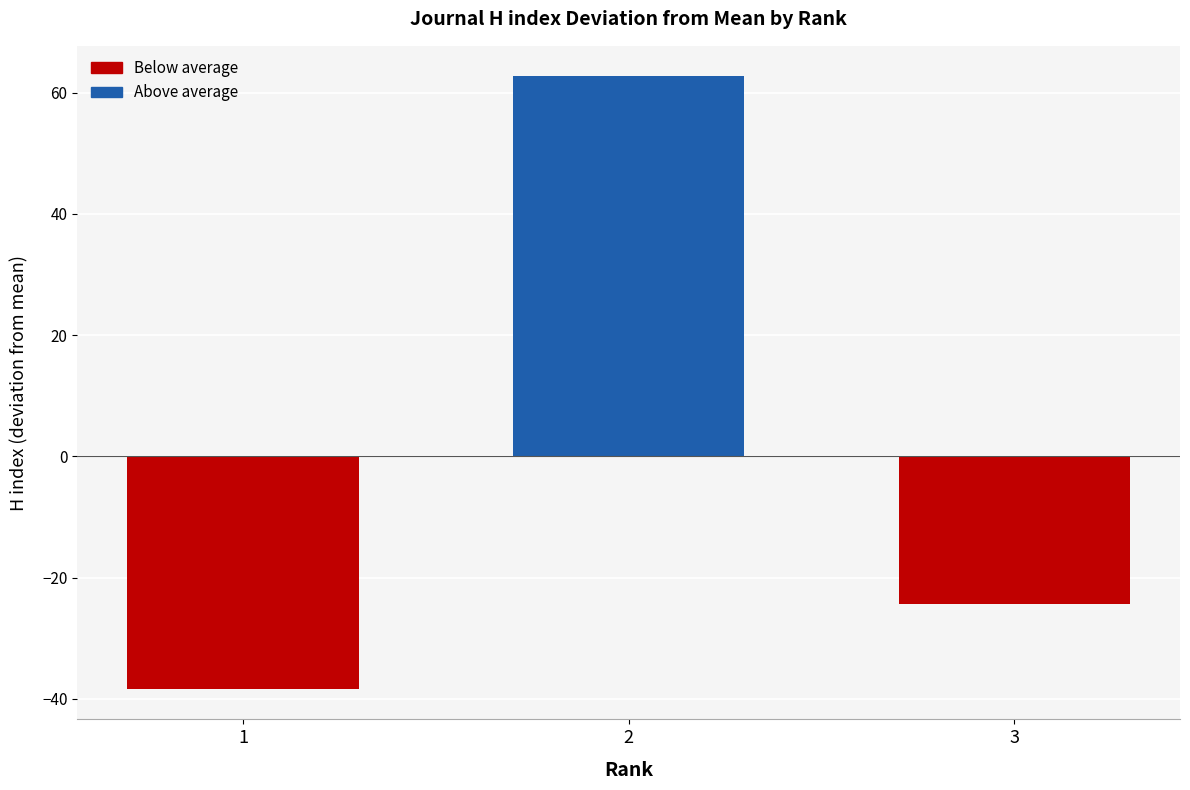

Rank the categories by value from lowest to highest.

1, 3, 2